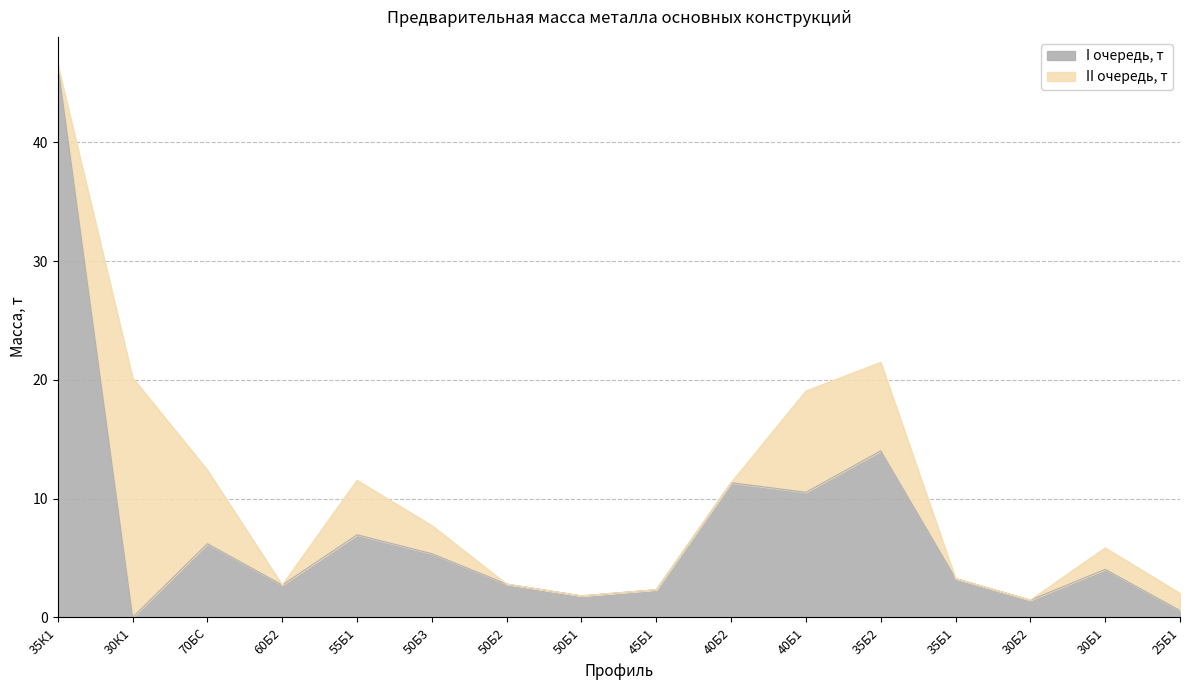

Approximately how many times larger is the value at 50Б2 compared to 50Б1?

1.5